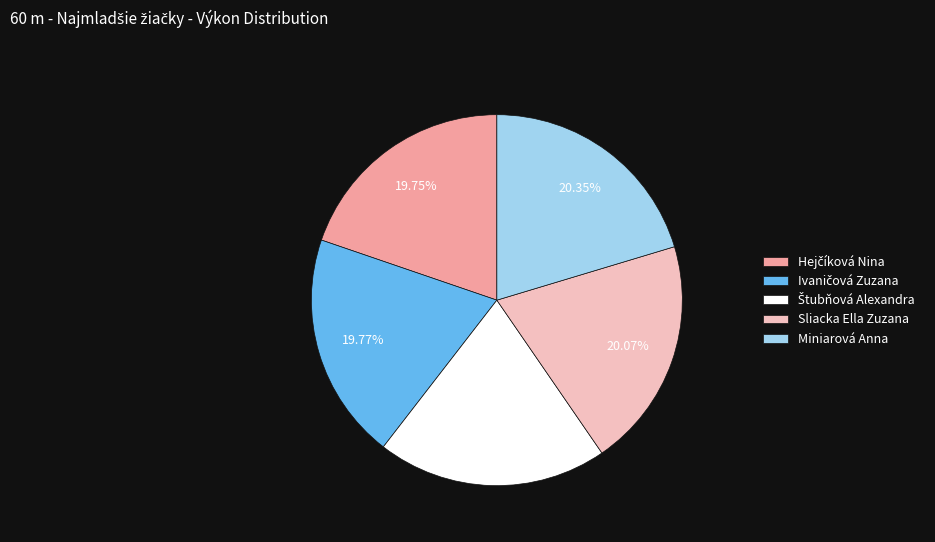

Count the number of slices in the pie.

5